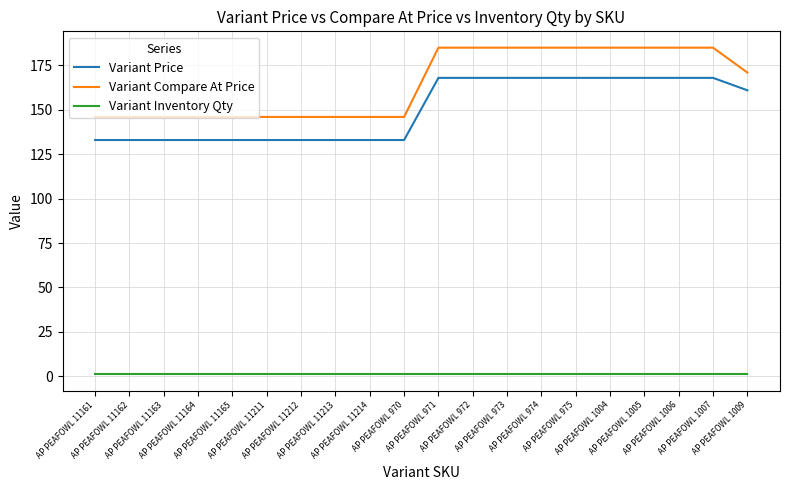

What is the average value of the Variant Price series?

150